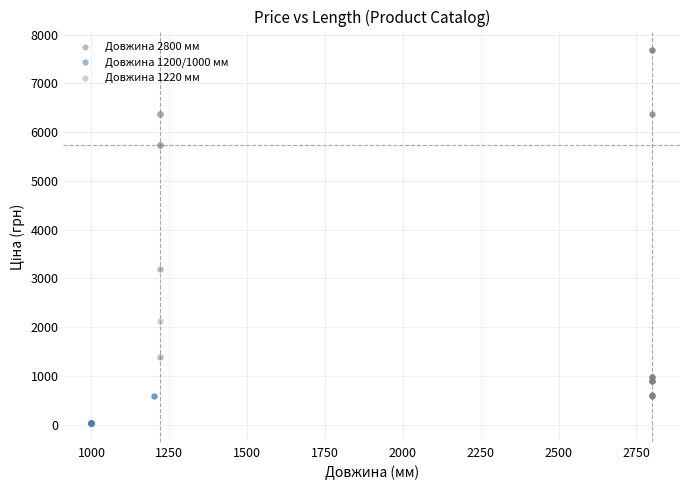

Which series has the largest Y range (max minus min)?

Довжина 2800 мм